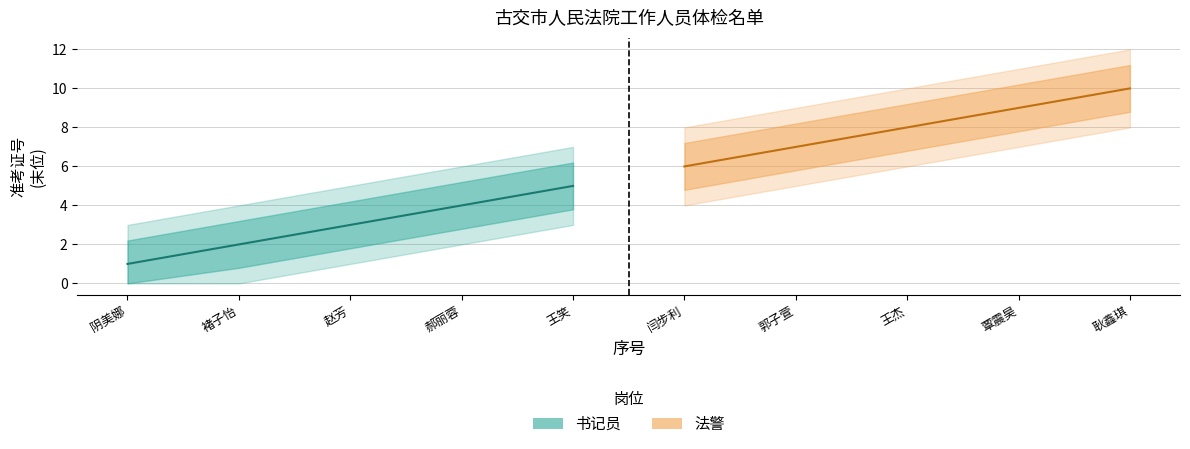

True or false: 法警 has a value of 9 at 闫步利.

False